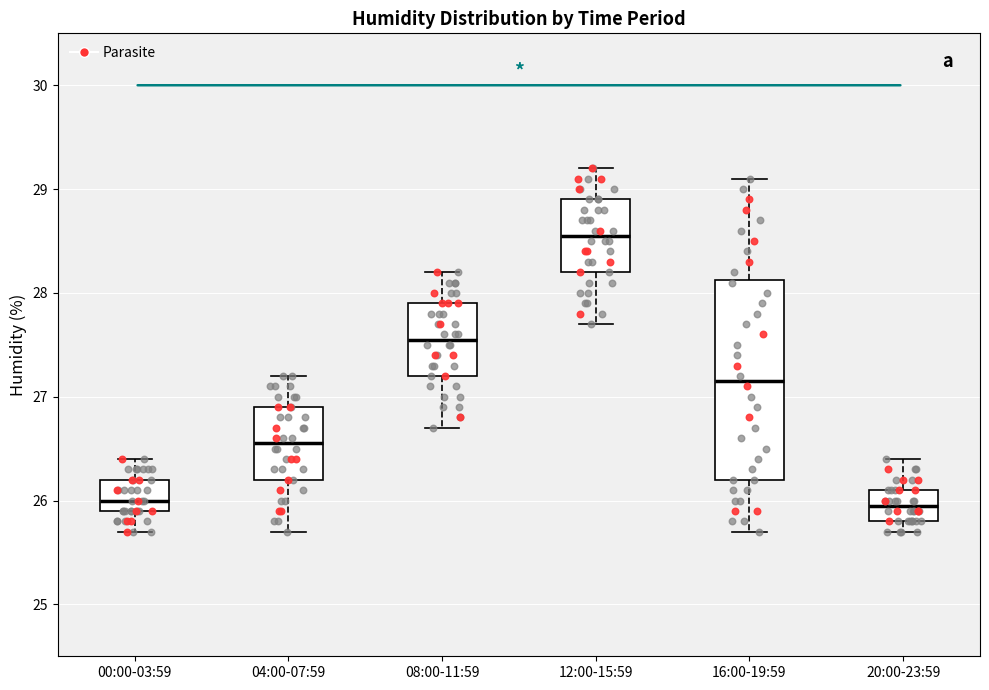

Reading left to right, transcribe this box plot: for each box, give where its median line is, the range the box spans, and where its two whiskers end, as read against the y-axis. The values are not printed on the chart, so give them approximately, as read against the axis.

00:00-03:59: median 26.0, box 25.9 to 26.2, whiskers 25.7 to 26.4
04:00-07:59: median 26.6, box 26.2 to 26.9, whiskers 25.7 to 27.2
08:00-11:59: median 27.6, box 27.2 to 27.9, whiskers 26.7 to 28.2
12:00-15:59: median 28.6, box 28.2 to 28.9, whiskers 27.7 to 29.2
16:00-19:59: median 27.2, box 26.2 to 28.1, whiskers 25.7 to 29.1
20:00-23:59: median 26.0, box 25.8 to 26.1, whiskers 25.7 to 26.4